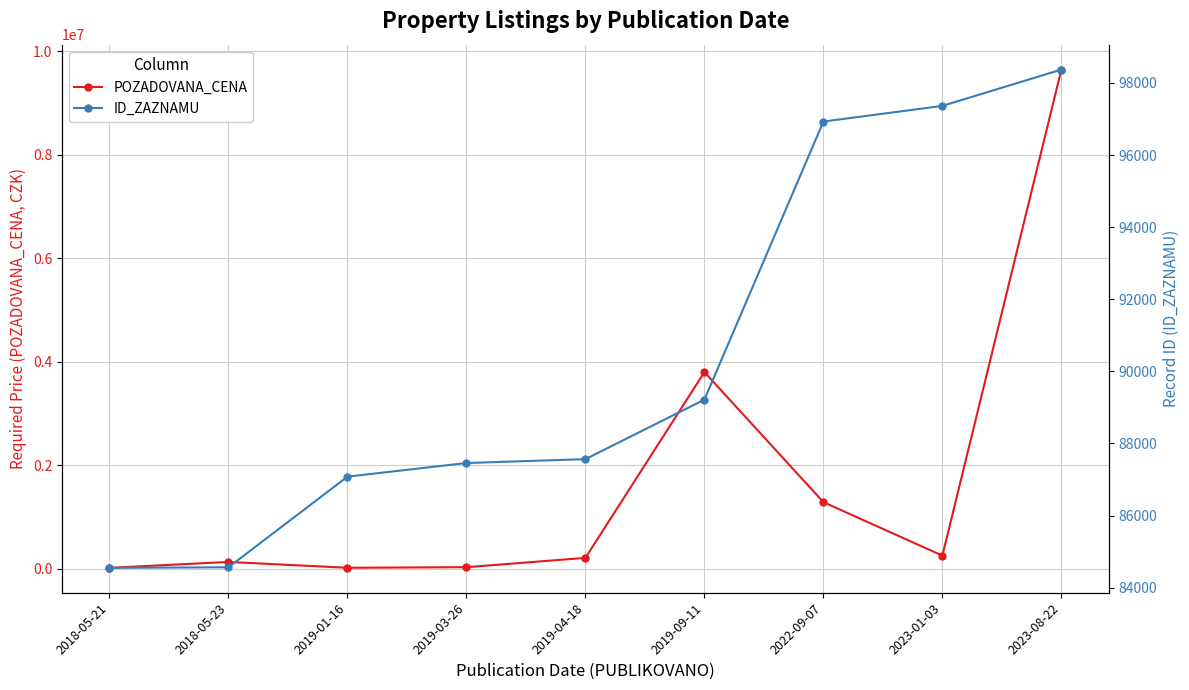

How many lines are shown in the chart?

2